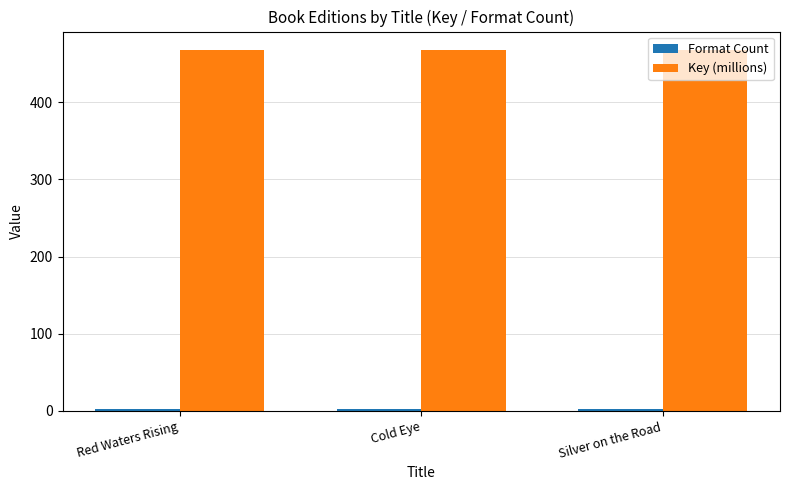

Are the bars grouped side by side (vs. stacked)?

Yes